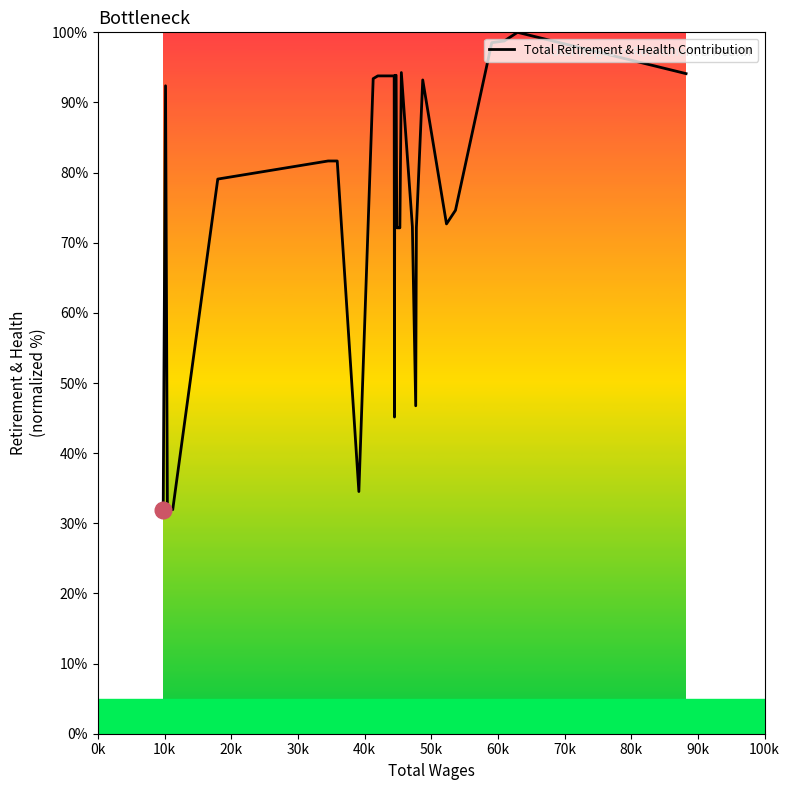

What is the minimum value shown in the chart?

31.9